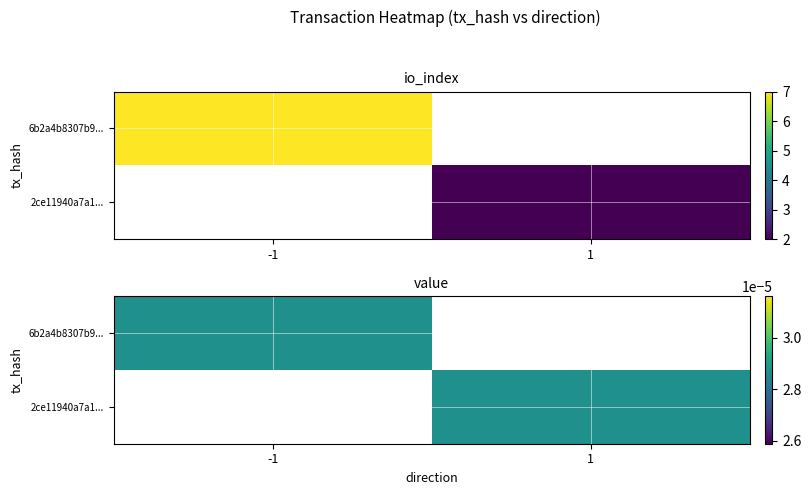

What value does the 2ce11940a7a1d3ed4ff4148a108982d10ca8cf9 series have at direction?

1